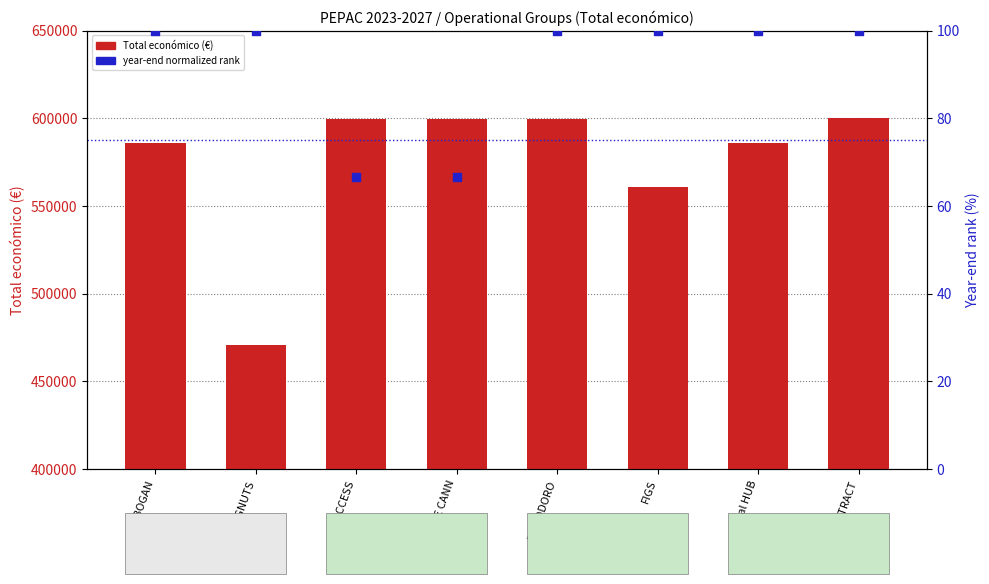

Which series contains the lowest Y value?

year end (normalized rank)